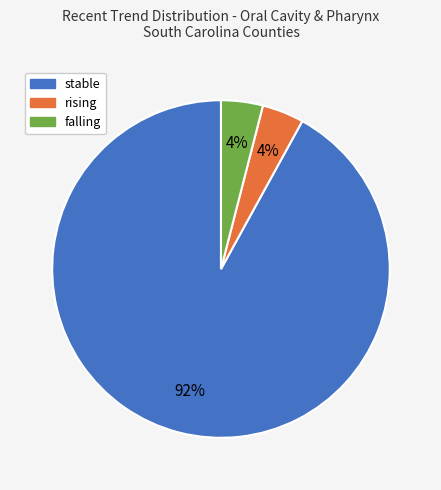

Between stable and falling, which is larger?

stable